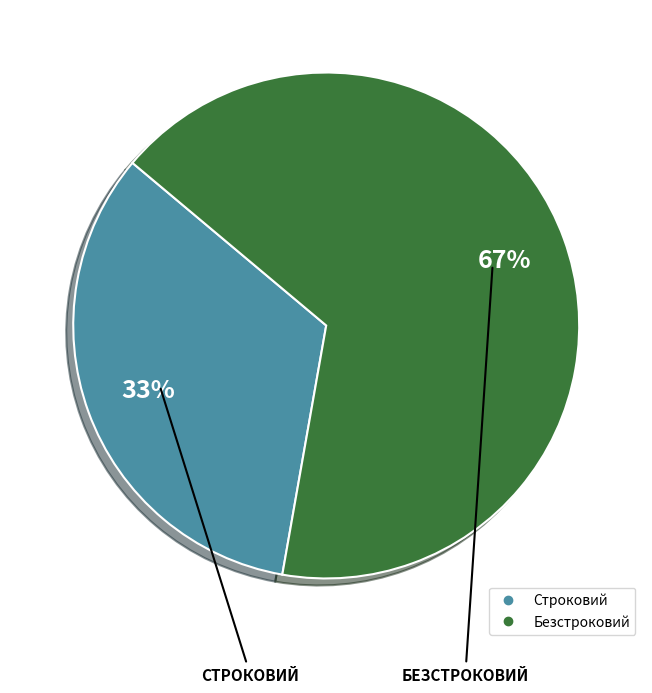

How many slices are in this pie chart?

2